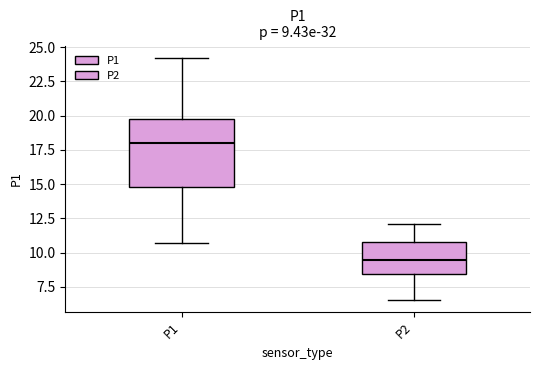

Comparing the boxes themselves (not the whiskers), which one is the tallest?

P1